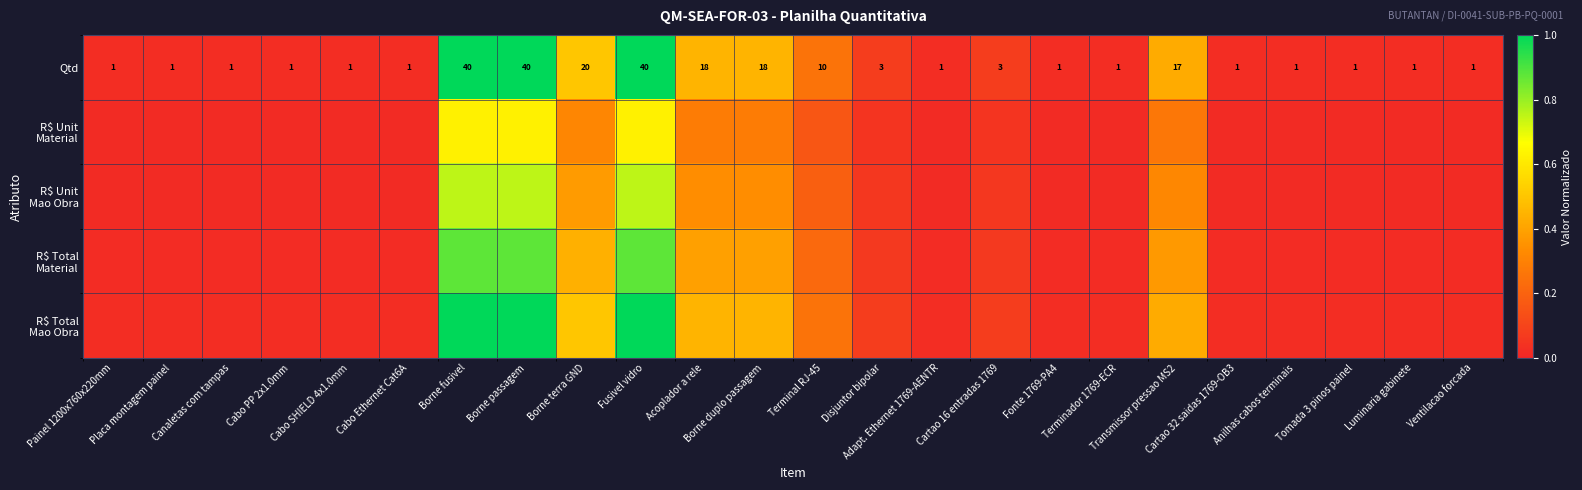

At which category is the sum across all series the highest?

Borne fusivel